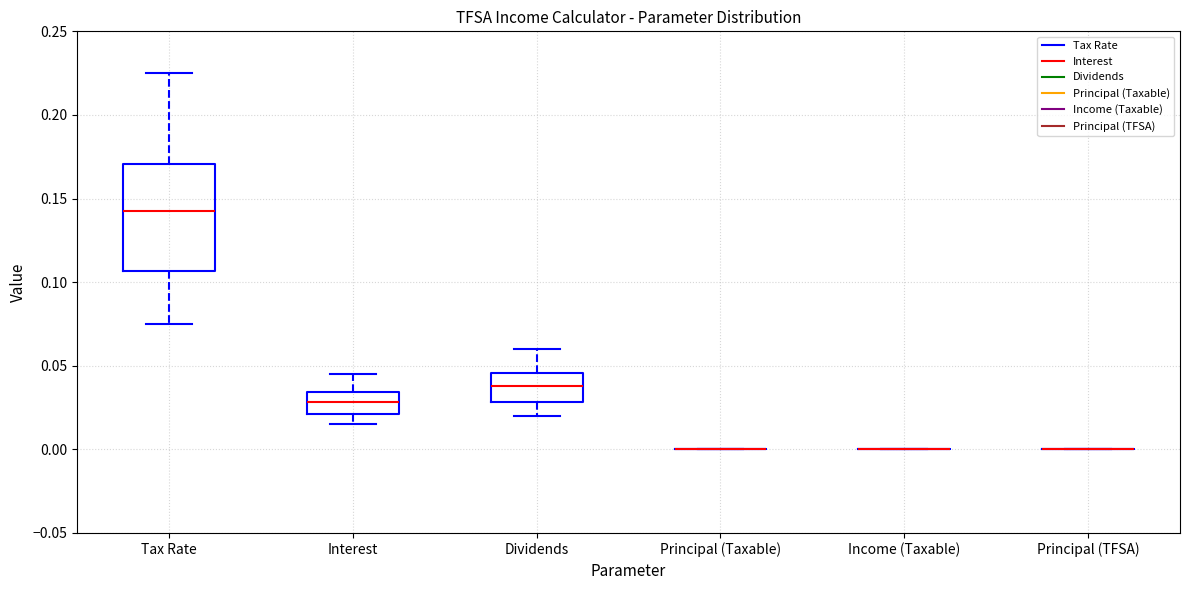

Reading left to right, transcribe this box plot: for each box, give where its median line is, the range the box spans, and where its two whiskers end, as read against the y-axis. The values are not printed on the chart, so give them approximately, as read against the axis.

Tax Rate: median 0.145, box 0.105 to 0.170, whiskers 0.075 to 0.225
Interest: median 0.030, box 0.020 to 0.035, whiskers 0.015 to 0.045
Dividends: median 0.040, box 0.030 to 0.045, whiskers 0.020 to 0.060
Principal (Taxable): box collapsed to a line at 0.000, whiskers 0.000 to 0.000
Income (Taxable): box collapsed to a line at 0.000, whiskers 0.000 to 0.000
Principal (TFSA): box collapsed to a line at 0.000, whiskers 0.000 to 0.000